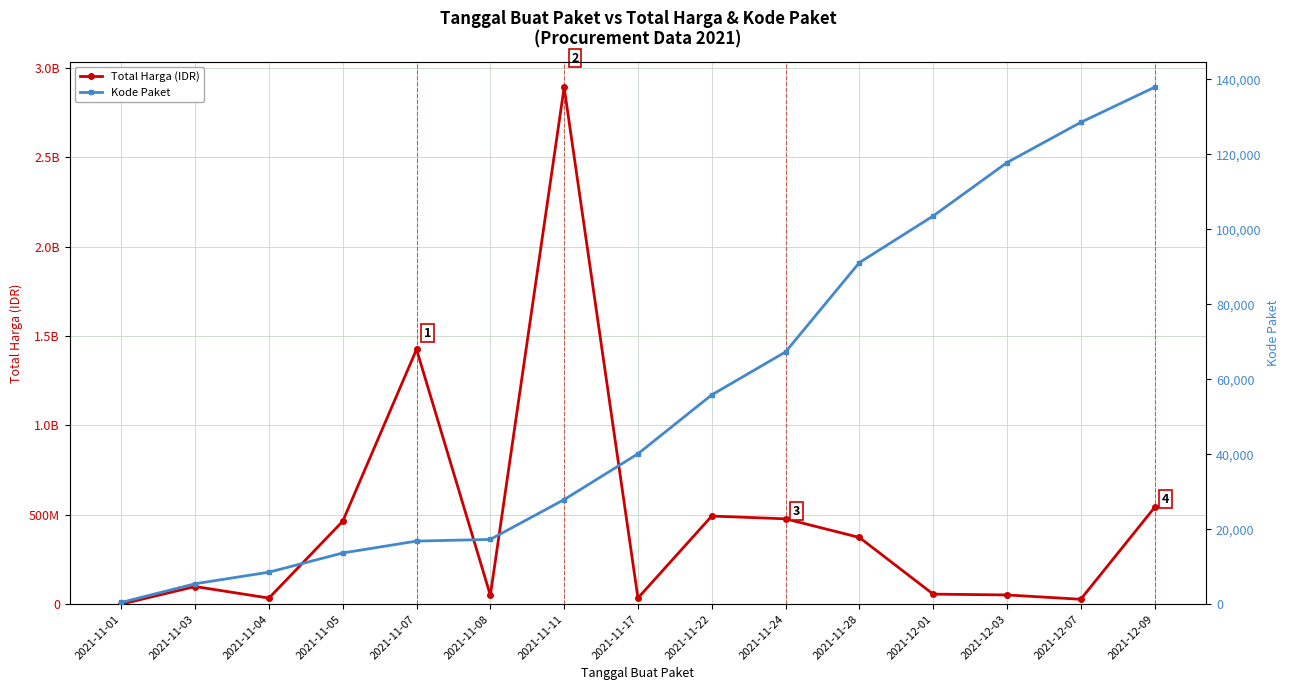

What is the value of the Kode Paket point at the 11th from the left?

91101